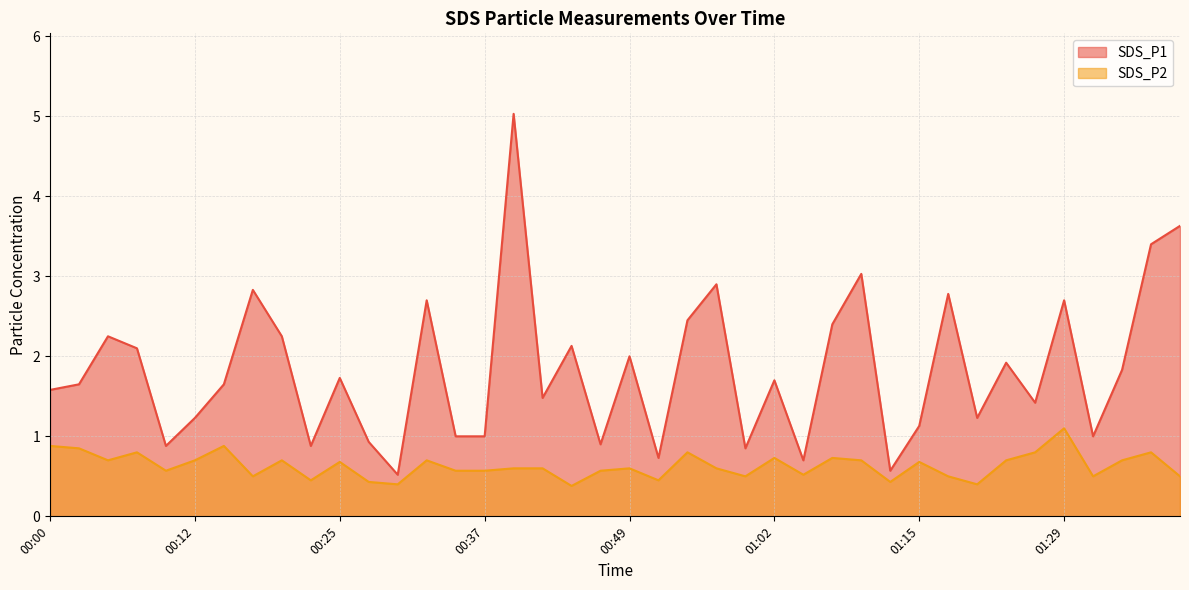

The value of SDS_P1 at 01:15 is 1.6. True or false?

False